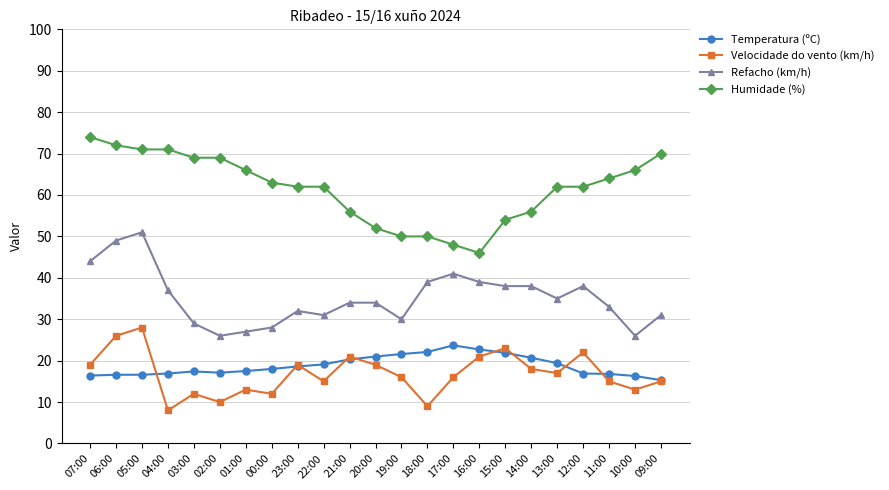

What is the value of the Temperatura (ºC) point at the 11th from the left?

20.3